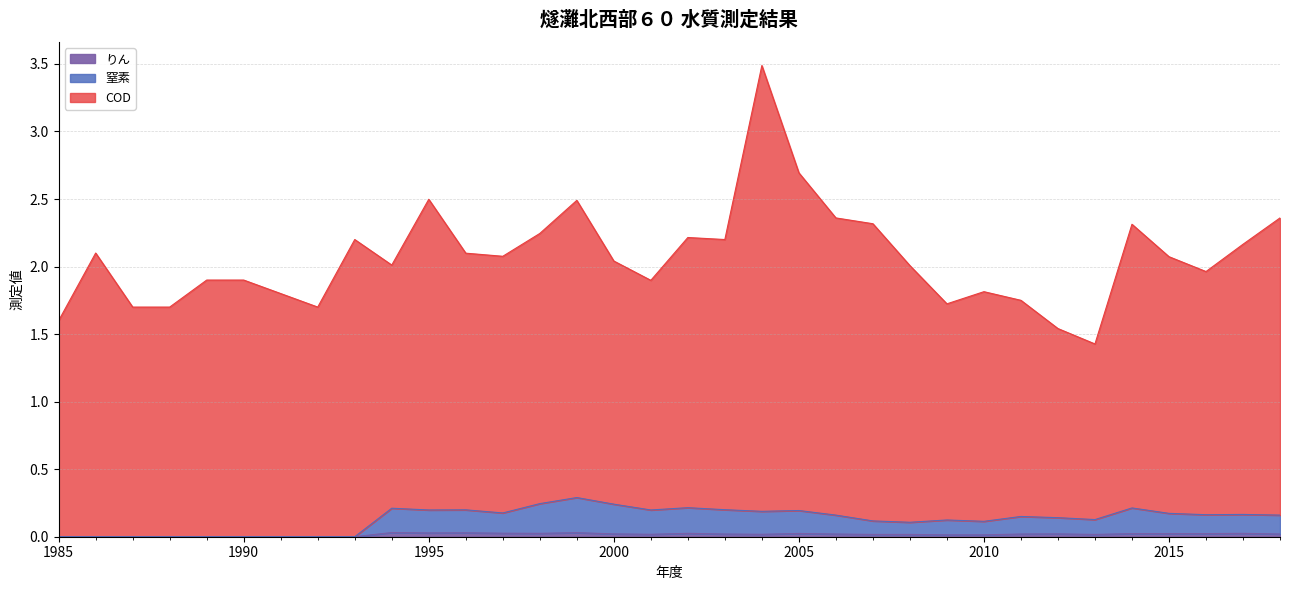

What is the difference between the 窒素 values at 1994 and 2009?

0.1